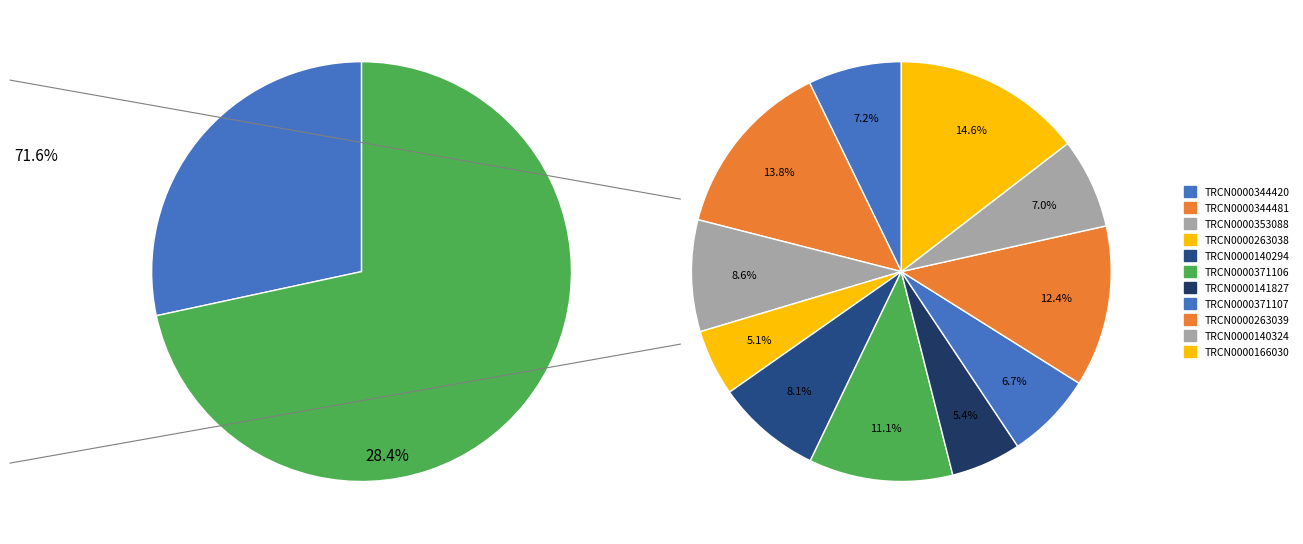

How many slices are in this pie chart?

11